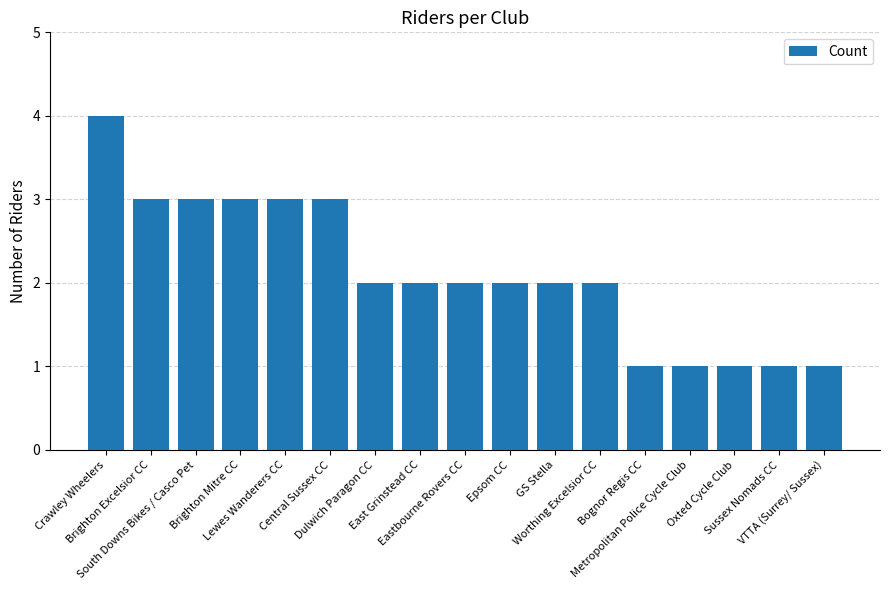

How many values are between 1 and 3?

16